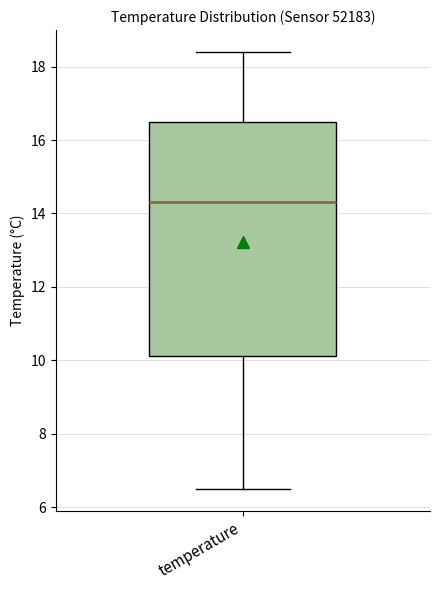

Where is the upper edge of the box for temperature on the y-axis? The values are not printed on the chart, so give them approximately, as read against the axis.

16.6